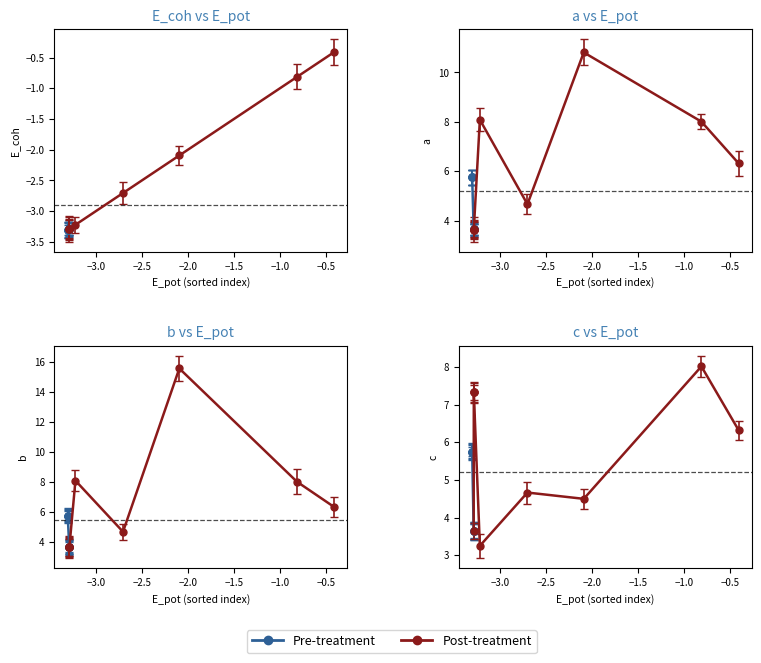

Which series changed the most between 9 and 11?

c